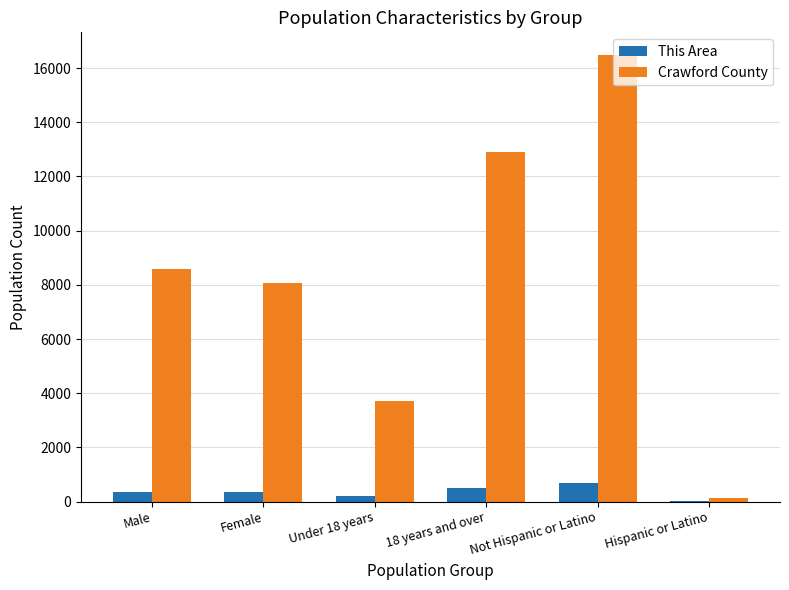

Between Male and Under 18 years, which series saw the biggest shift?

Crawford County